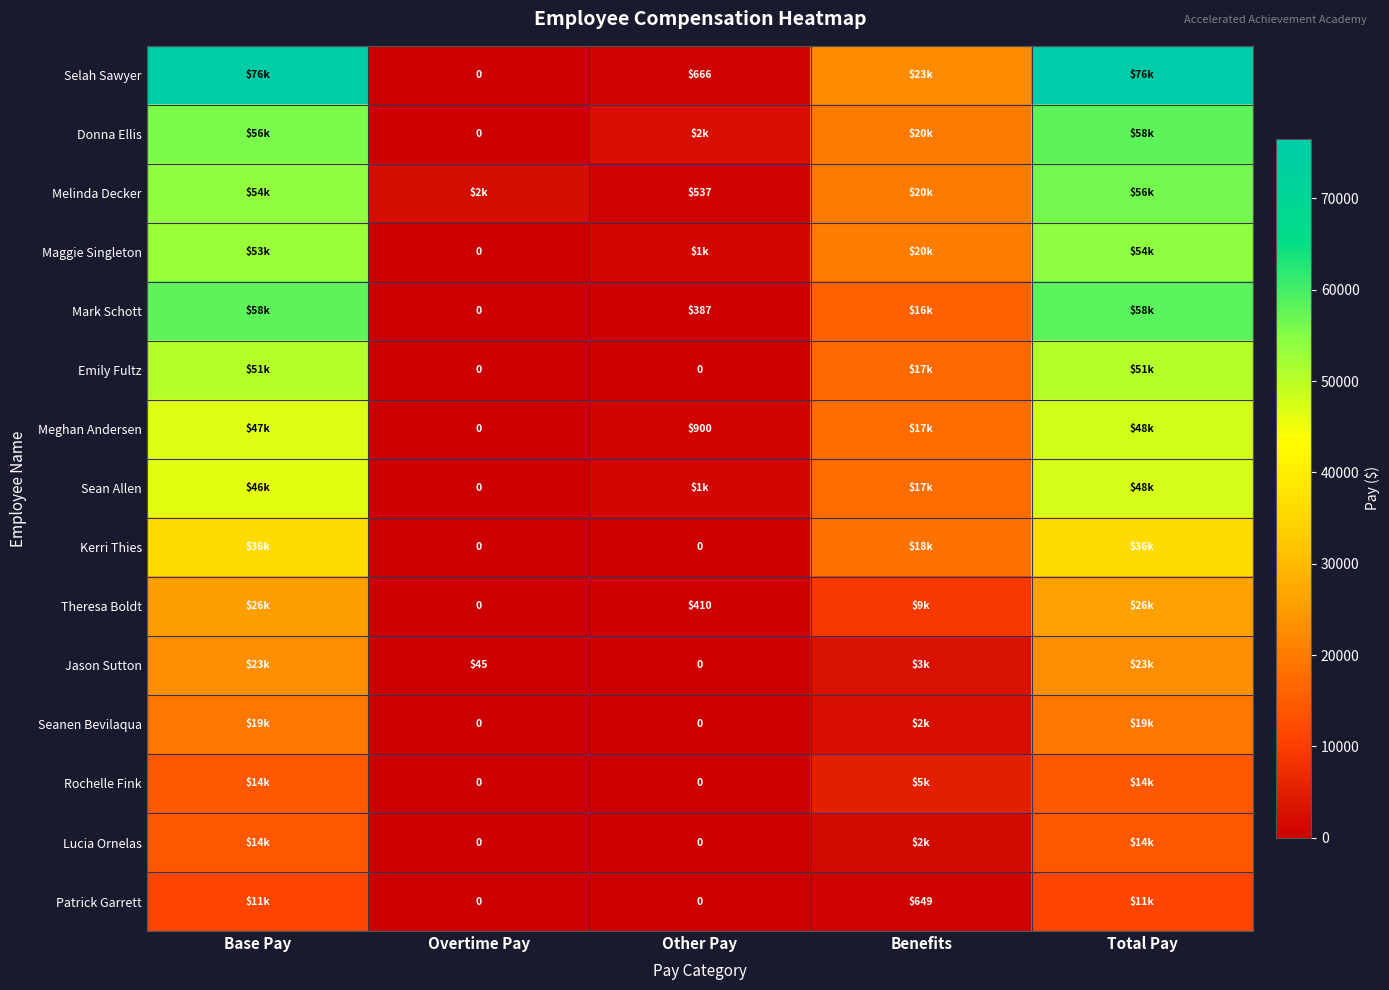

What is the total value across all series at Overtime Pay?

2008.6